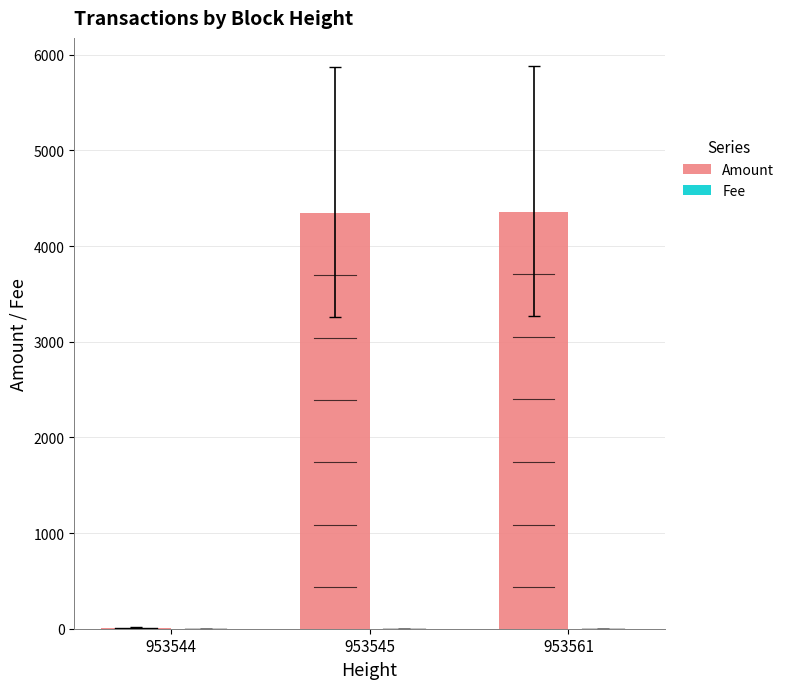

The value of Amount at 953545 is 5688.4. True or false?

False